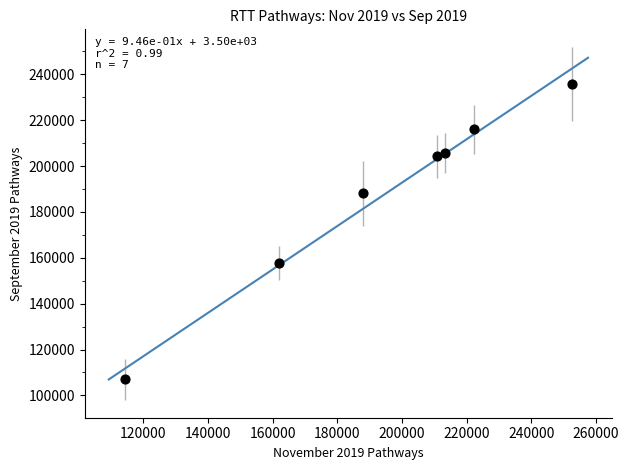

What is the average X value?

194806.5